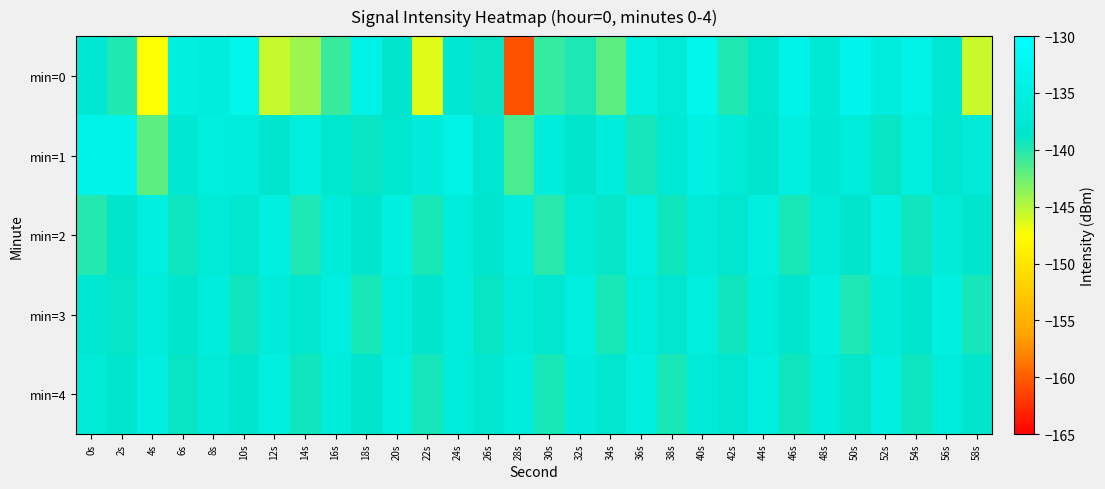

Reading left to right, extract all data points from this chart.

min=0: 0s=-137.5	2s=-140.0	4s=-147.4	6s=-135.4	8s=-136.4	10s=-133.4	12s=-145.6	14s=-144.1	16s=-140.7	18s=-134.2	20s=-138.7	22s=-146.4	24s=-137.5	26s=-139.1	28s=-160.6	30s=-140.6	32s=-139.8	34s=-142.0	36s=-134.9	38s=-136.9	40s=-133.4	42s=-140.0	44s=-137.9	46s=-133.8	48s=-137.3	50s=-133.5	52s=-135.8	54s=-134.3	56s=-137.8	58s=-145.7
min=1: 0s=-133.8	2s=-133.8	4s=-142.0	6s=-137.4	8s=-135.7	10s=-135.8	12s=-138.4	14s=-135.5	16s=-138.0	18s=-139.1	20s=-138.0	22s=-136.5	24s=-134.2	26s=-137.8	28s=-141.3	30s=-135.9	32s=-138.7	34s=-136.1	36s=-139.5	38s=-137.2	40s=-134.6	42s=-136.8	44s=-138.4	46s=-135.2	48s=-137.6	50s=-136.3	52s=-139.1	54s=-135.7	56s=-138.2	58s=-136.9
min=2: 0s=-140.1	2s=-138.8	4s=-135.5	6s=-139.2	8s=-136.7	10s=-138.3	12s=-135.1	14s=-139.8	16s=-136.4	18s=-138.6	20s=-135.3	22s=-139.7	24s=-136.2	26s=-138.5	28s=-135.8	30s=-140.2	32s=-137.1	34s=-138.9	36s=-135.6	38s=-139.4	40s=-136.9	42s=-138.1	44s=-135.4	46s=-139.6	48s=-136.8	50s=-138.7	52s=-135.2	54s=-139.3	56s=-136.6	58s=-138.4
min=3: 0s=-137.9	2s=-139.0	4s=-136.1	6s=-138.7	8s=-135.8	10s=-139.4	12s=-136.5	14s=-138.2	16s=-135.6	18s=-139.7	20s=-136.3	22s=-138.8	24s=-135.9	26s=-139.1	28s=-136.7	30s=-138.3	32s=-135.5	34s=-139.6	36s=-136.4	38s=-138.1	40s=-135.7	42s=-139.3	44s=-136.2	46s=-138.6	48s=-135.4	50s=-139.8	52s=-136.6	54s=-138.4	56s=-135.3	58s=-139.5
min=4: 0s=-136.8	2s=-138.5	4s=-135.2	6s=-139.1	8s=-136.9	10s=-138.6	12s=-135.4	14s=-139.3	16s=-136.1	18s=-138.8	20s=-135.7	22s=-139.5	24s=-136.3	26s=-138.2	28s=-135.8	30s=-139.6	32s=-136.5	34s=-138.1	36s=-135.1	38s=-139.7	40s=-136.7	42s=-138.3	44s=-135.5	46s=-139.4	48s=-136.2	50s=-138.9	52s=-135.6	54s=-139.2	56s=-136.4	58s=-138.7